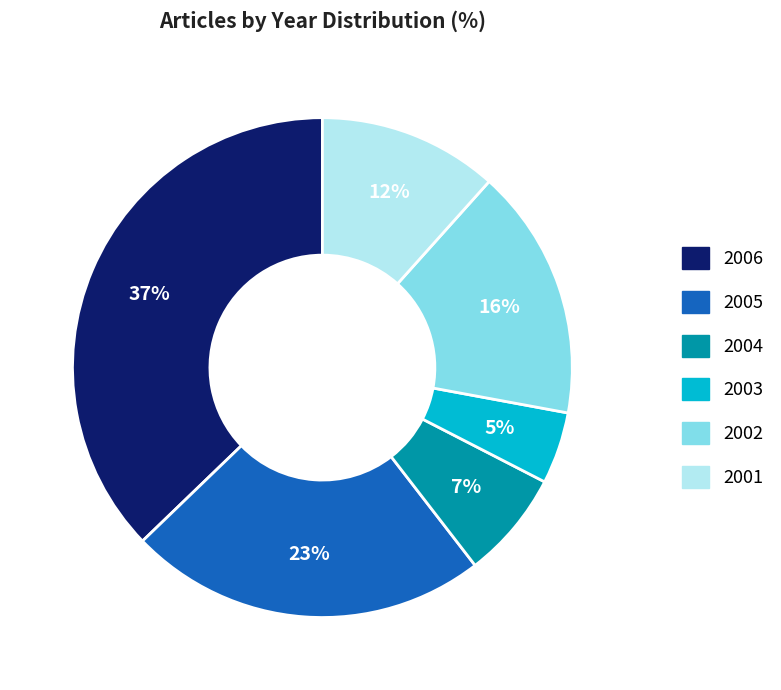

To the nearest percent, what percentage of the pie is 2004?

7%